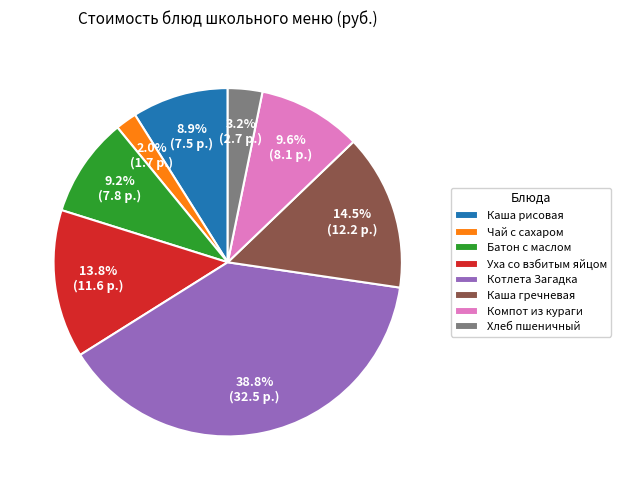

To the nearest percent, what is the average slice percentage?

12%